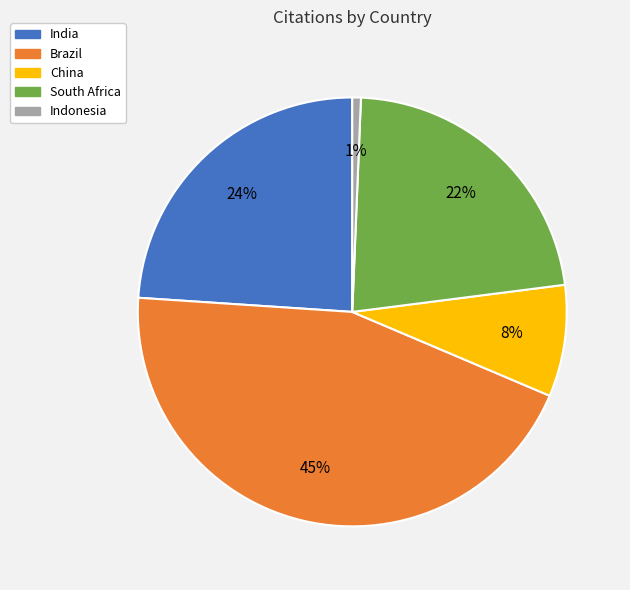

Is the sum of China and India greater than half?

No